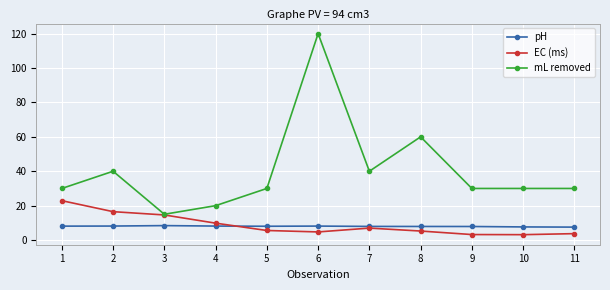

What is the maximum value for EC (ms)?

22.9